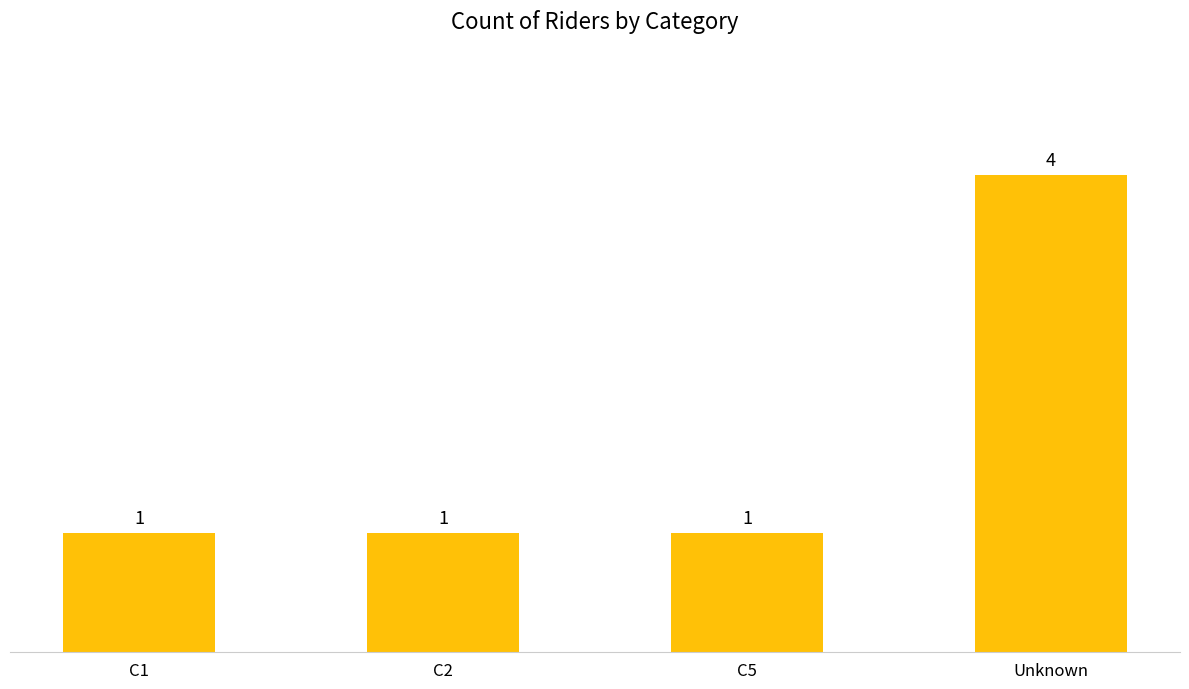

Reading left to right, extract all data points from this chart.

C1=1	C2=1	C5=1	Unknown=4